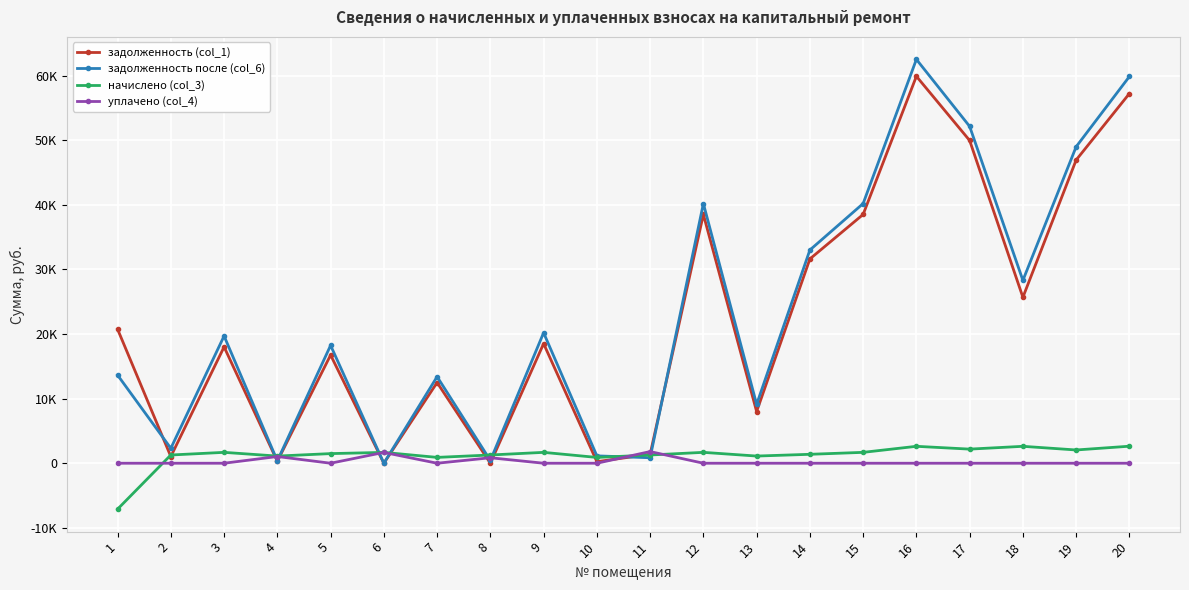

Does the chart have visible grid lines?

Yes